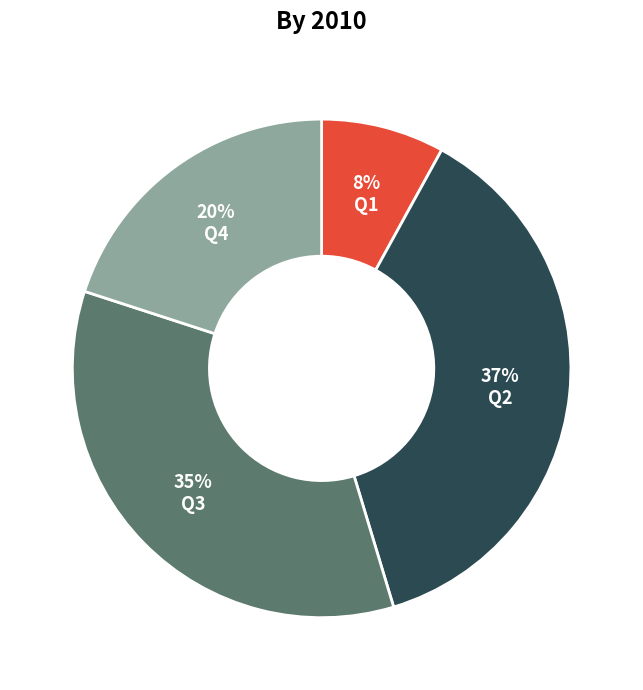

To the nearest percent, what is the difference between the largest and smallest slice percentages?

29%